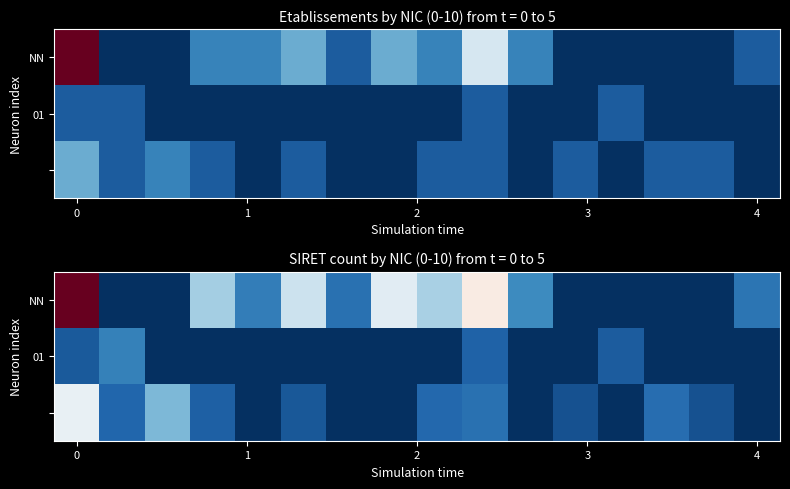

What is the spread (max minus min) of values at 9?

3.9